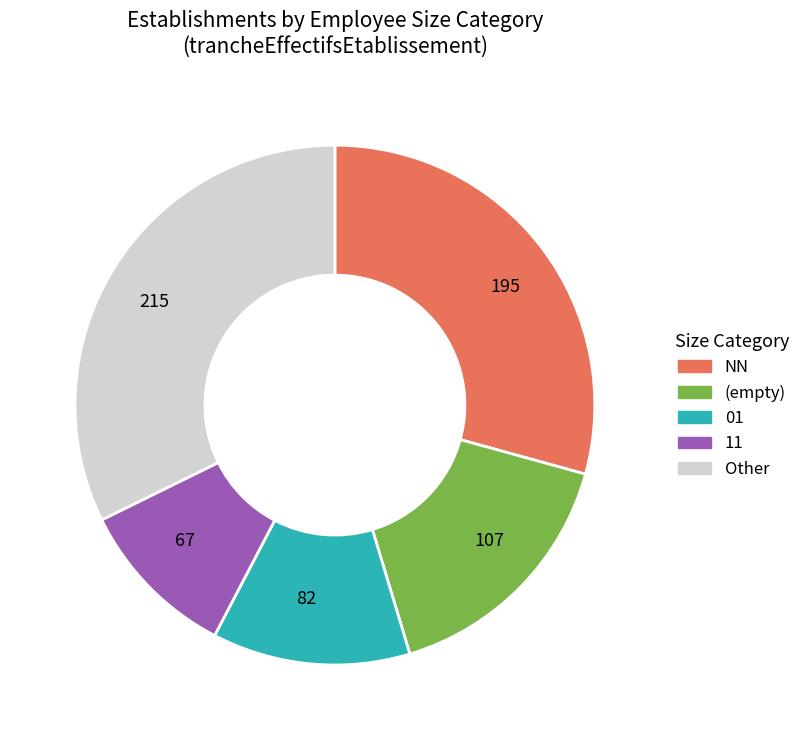

Which slice is the largest?

215